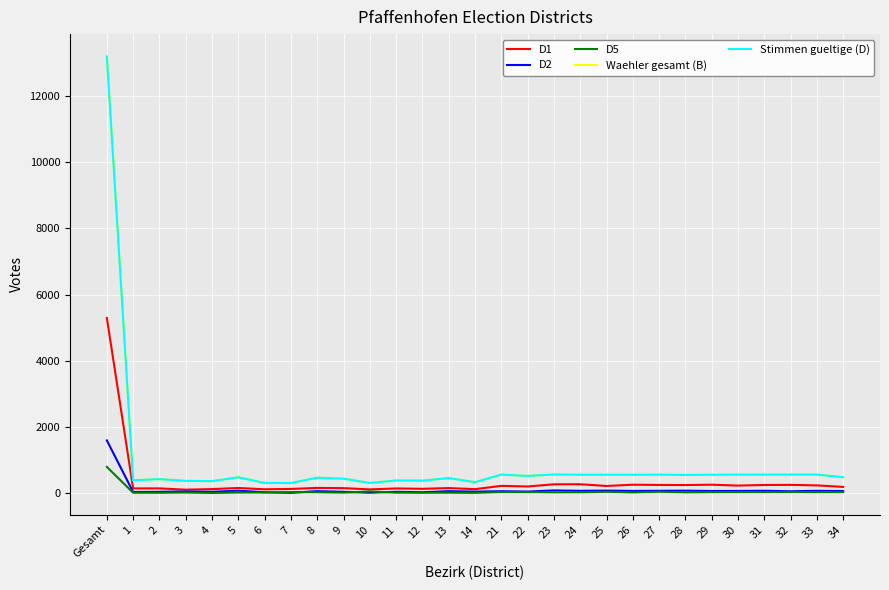

What is the difference between the maximum and minimum values in the Stimmen gueltige (D) series?

12876